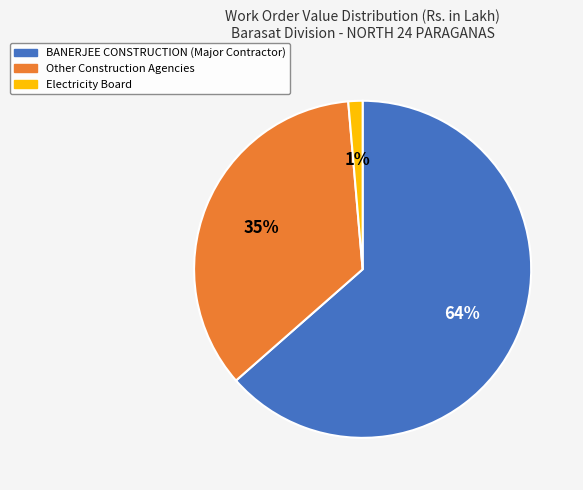

To the nearest percent, what is the average slice percentage?

33%